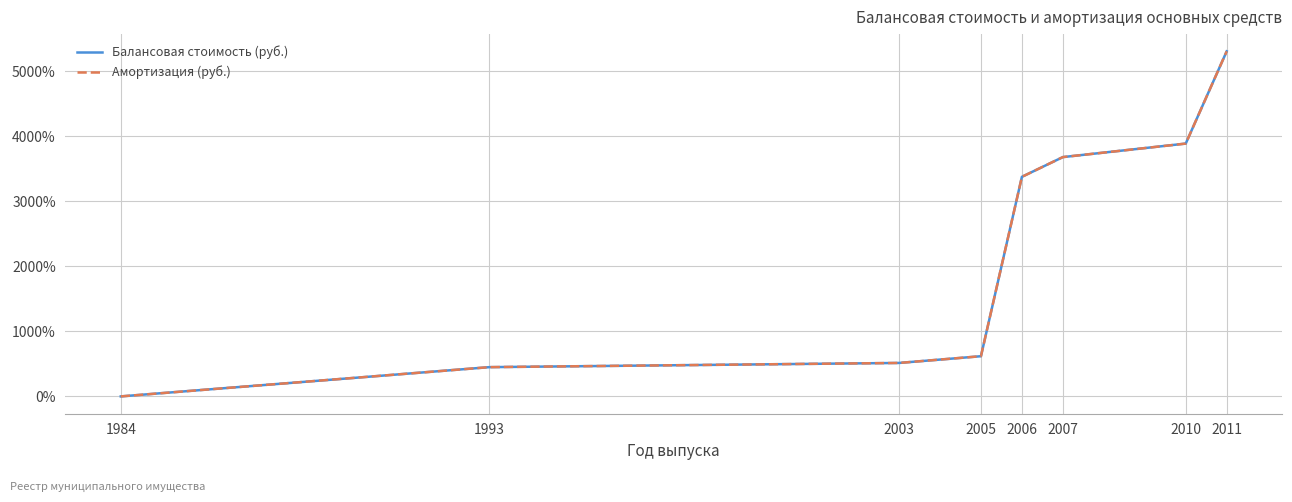

Is this an area chart (filled region under the line)?

No